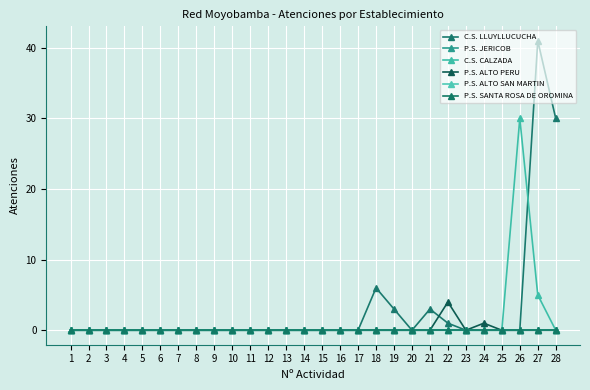

How many lines are shown in the chart?

6